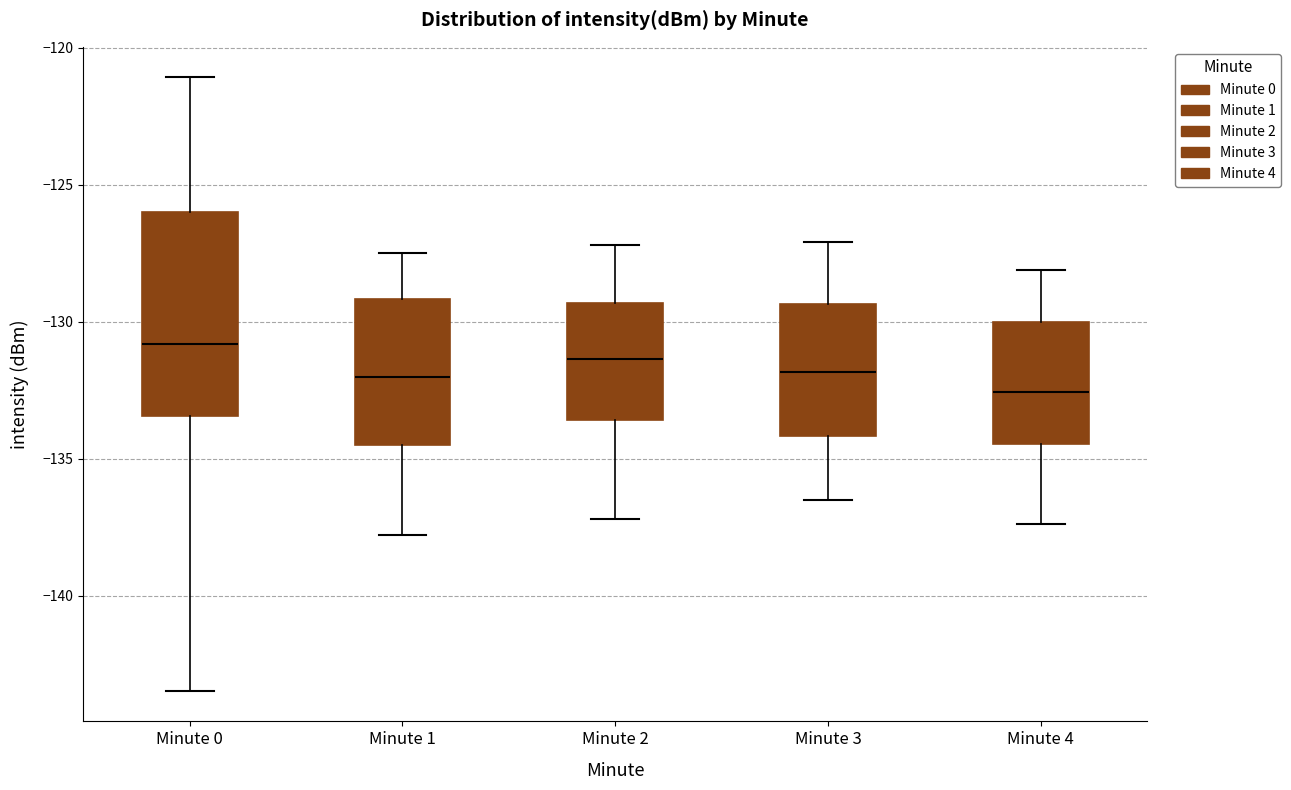

Reading left to right, transcribe this box plot: for each box, give where its median line is, the range the box spans, and where its two whiskers end, as read against the y-axis. The values are not printed on the chart, so give them approximately, as read against the axis.

Minute 0: median -131.0, box -133.5 to -126.0, whiskers -143.5 to -121.0
Minute 1: median -132.0, box -134.5 to -129.0, whiskers -138.0 to -127.5
Minute 2: median -131.5, box -133.5 to -129.5, whiskers -137.0 to -127.0
Minute 3: median -132.0, box -134.0 to -129.5, whiskers -136.5 to -127.0
Minute 4: median -132.5, box -134.5 to -130.0, whiskers -137.5 to -128.0